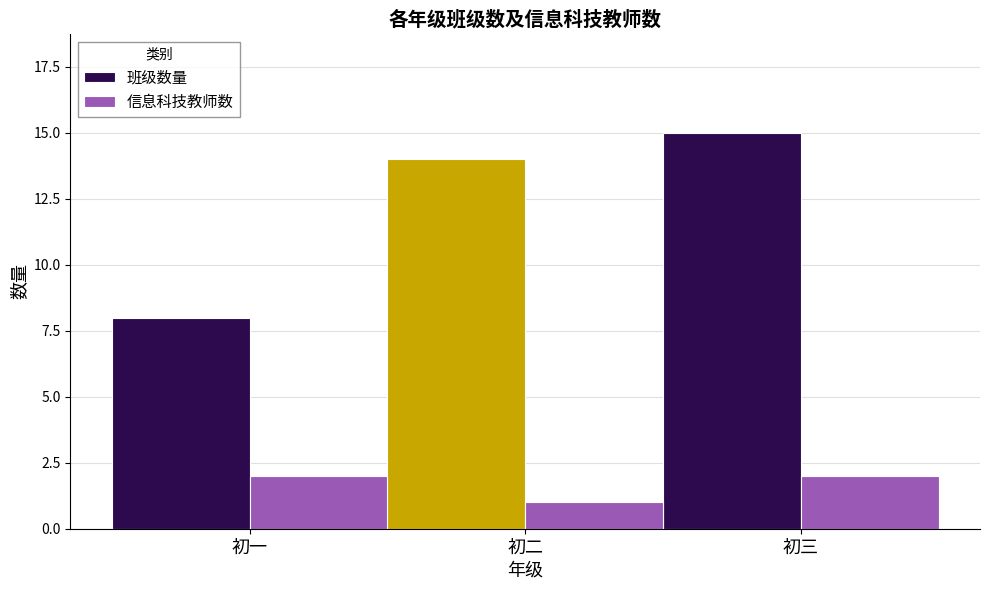

Reading right to left, list all the values displayed in this chart.

班级数量: 15	14	8
信息科技教师数: 2	1	2